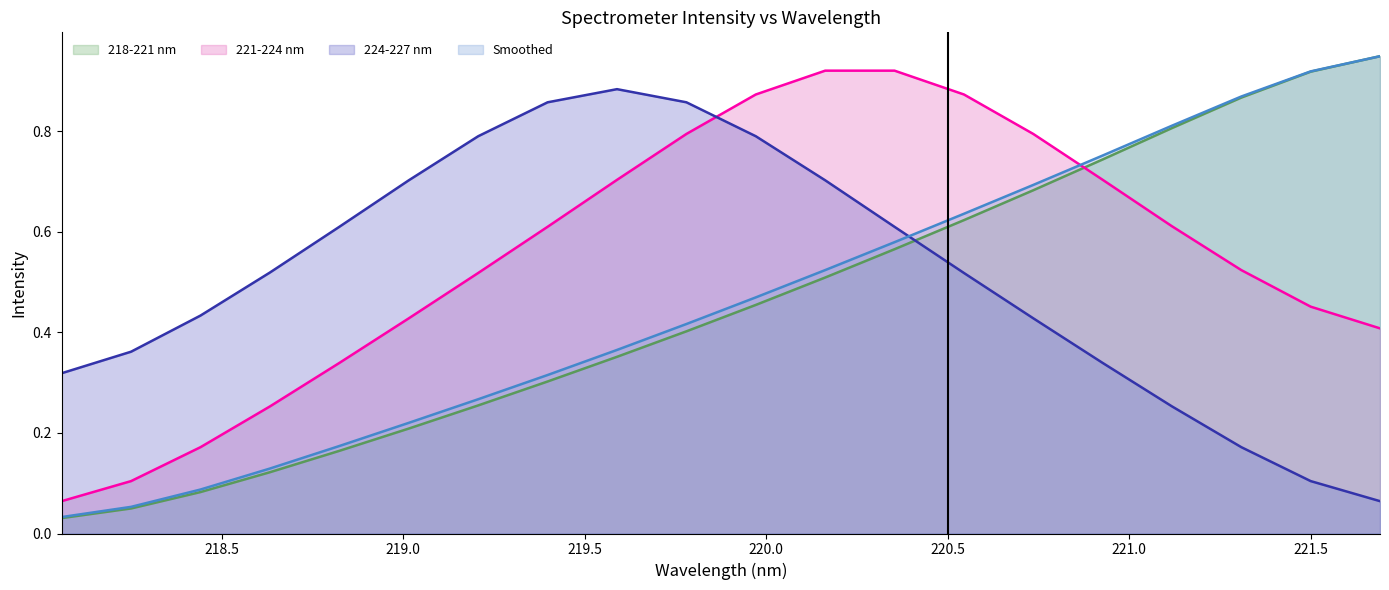

True or false: Smoothed and 221-224 nm cross at least once.

True